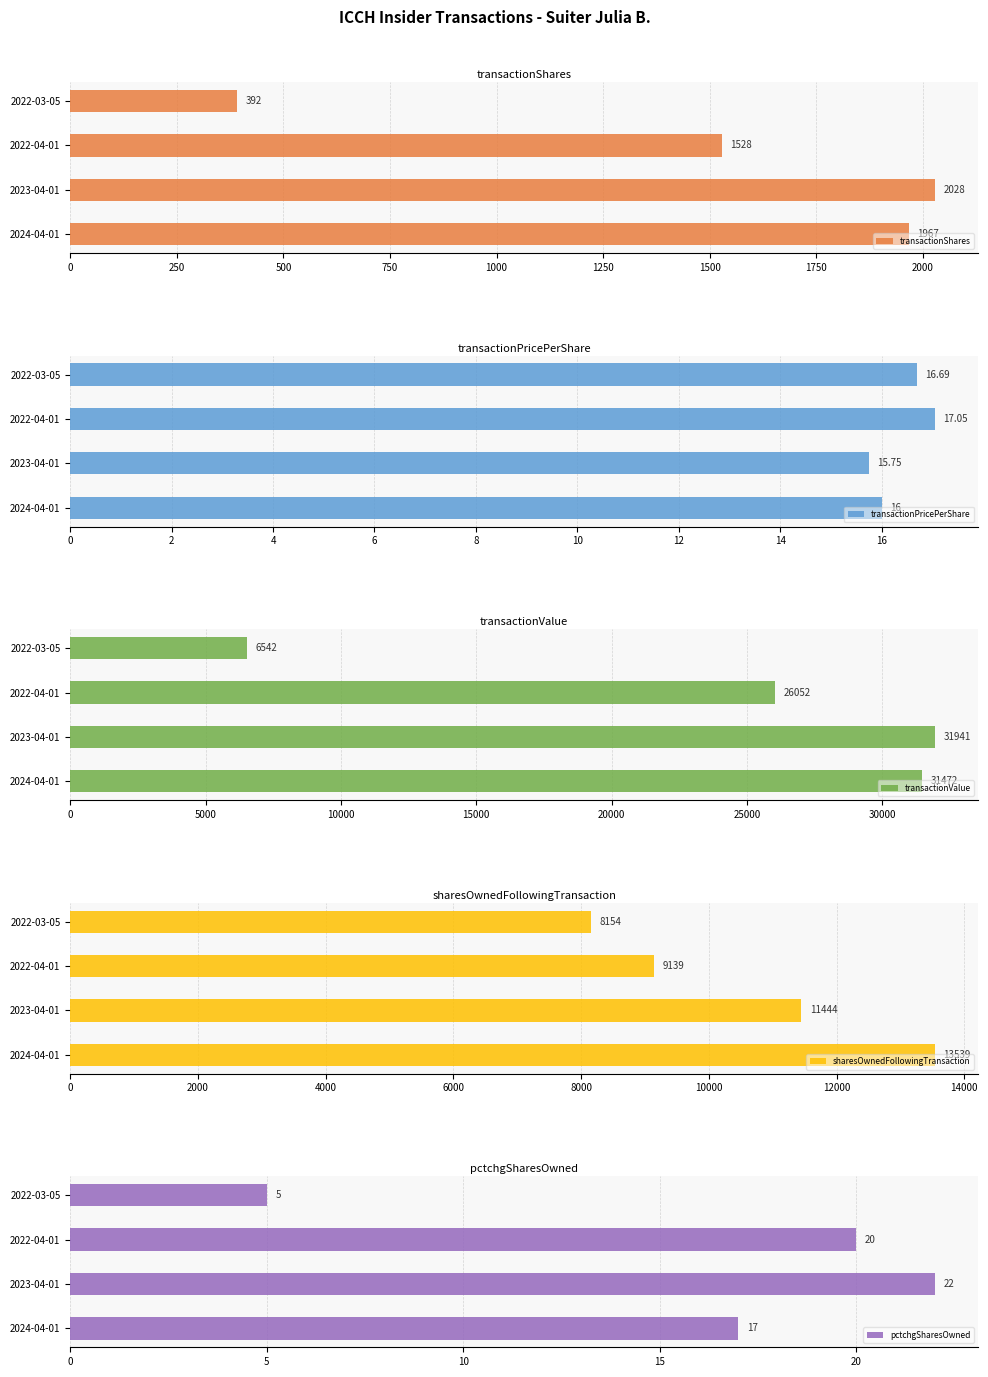

At how many categories does at least one series exceed 27480?

2